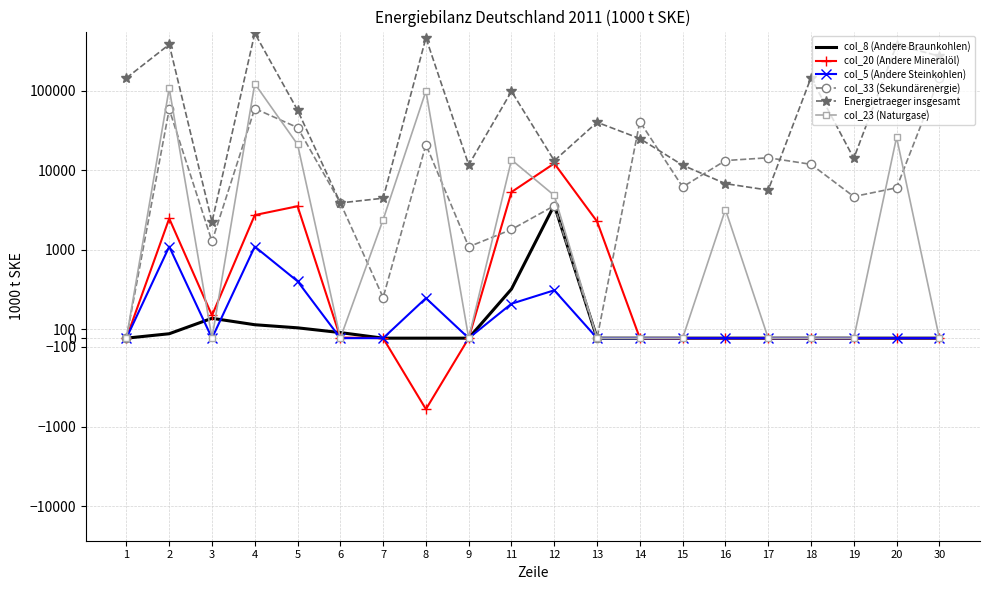

Where is the first local minimum for col_33 (Sekundärenergie)?

3